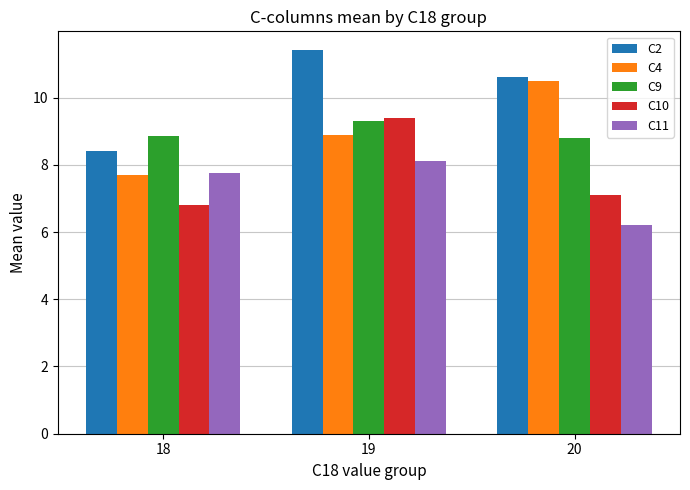

At which label does C11 first exceed 7?

18